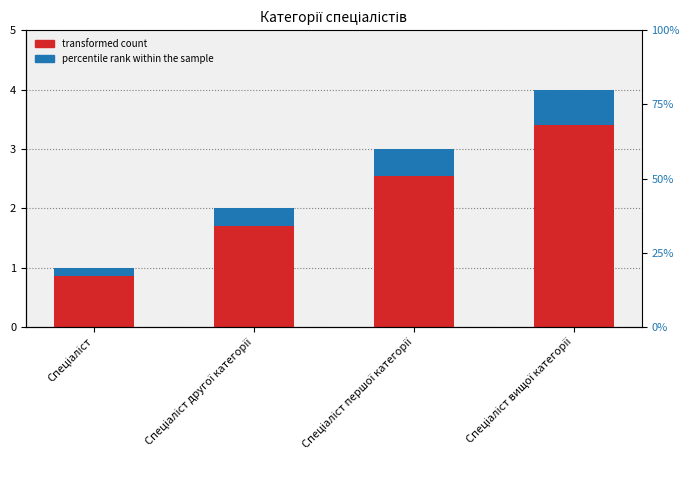

True or false: transformed count has a value of 0.8 at Спеціаліст.

True